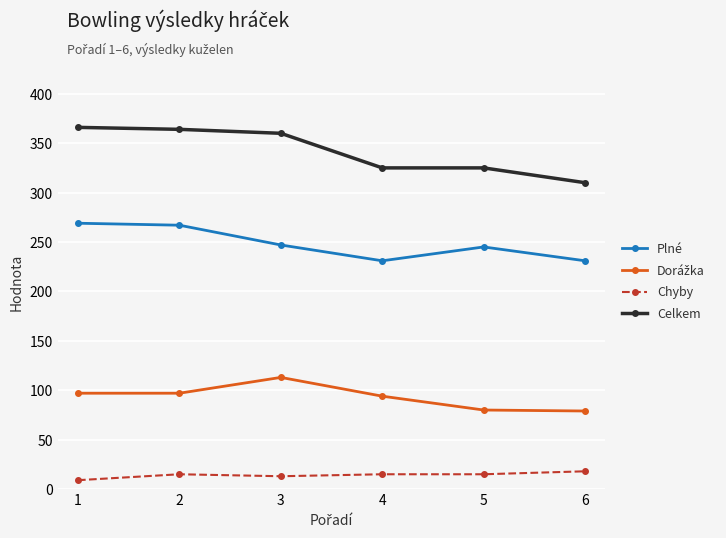

What is the lowest value of the Plné series?

231